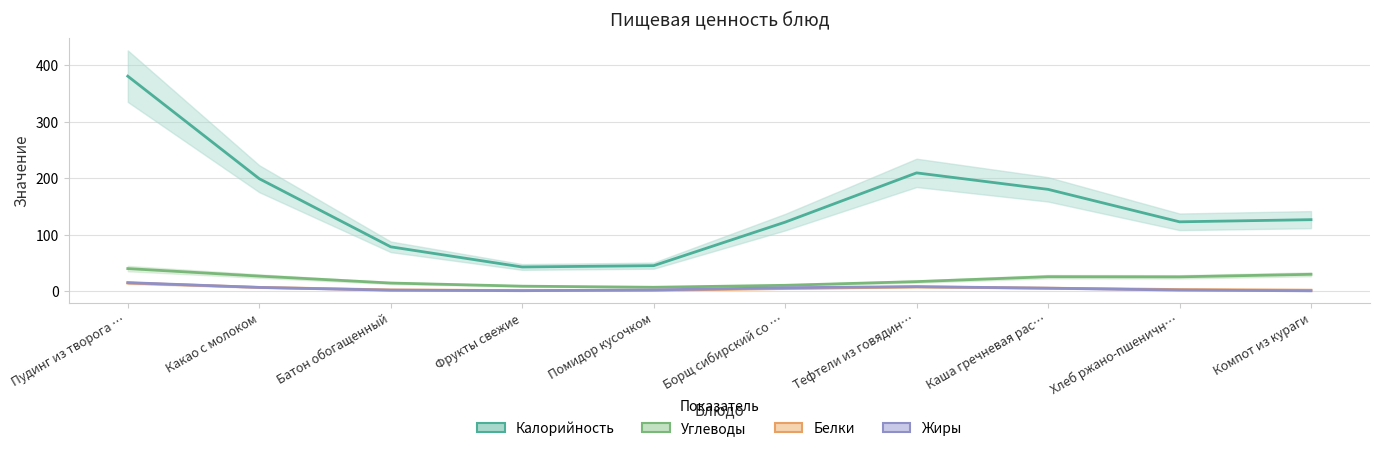

What is the difference between the maximum and minimum values in the Калорийность series?

338.2